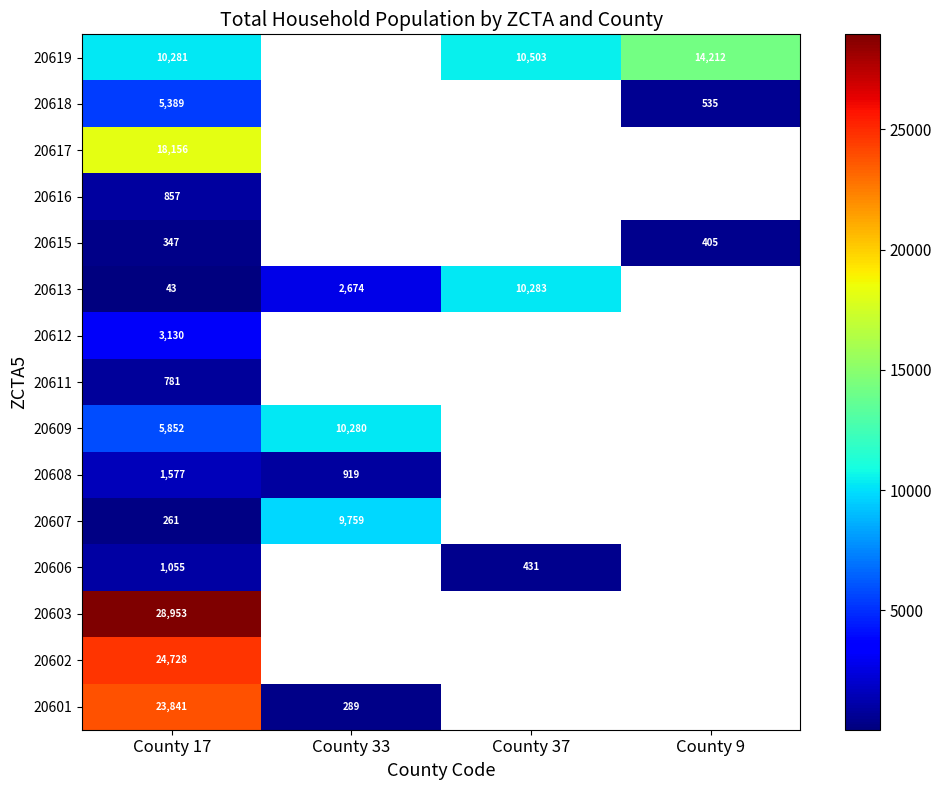

How many distinct data groups are displayed?

15